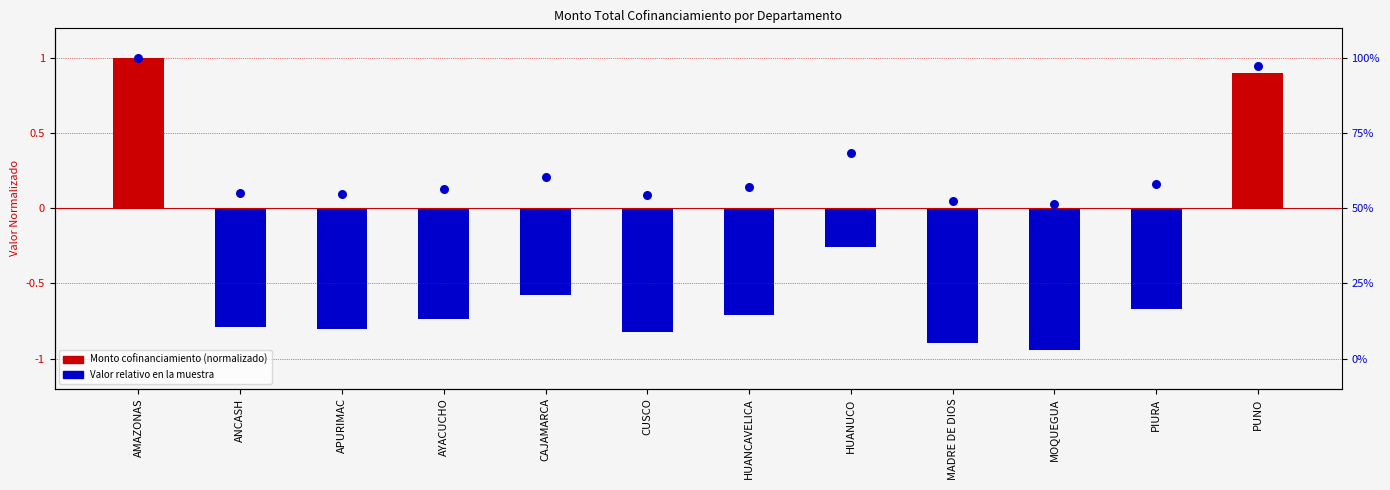

Is the value of Monto Cofinanciamiento (normalizado) at HUANCAVELICA greater than the value of Valor relativo en la muestra at CUSCO?

No